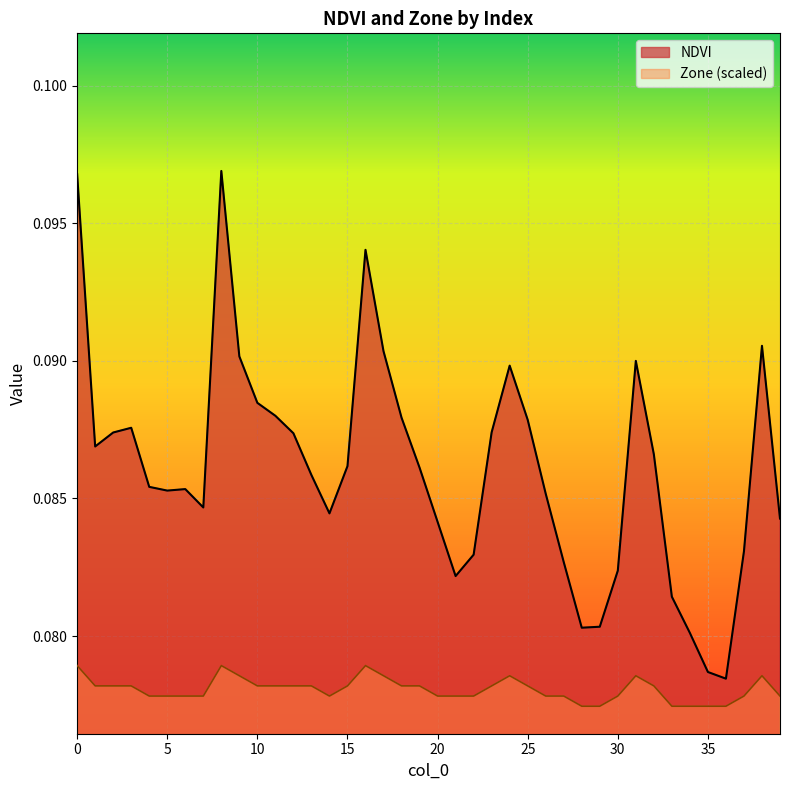

How many lines are shown in the chart?

2